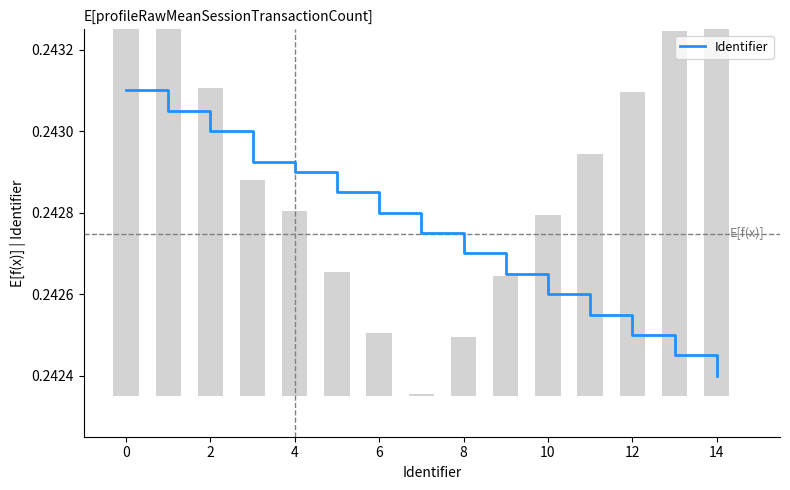

At which label is the value closest to 0?

14